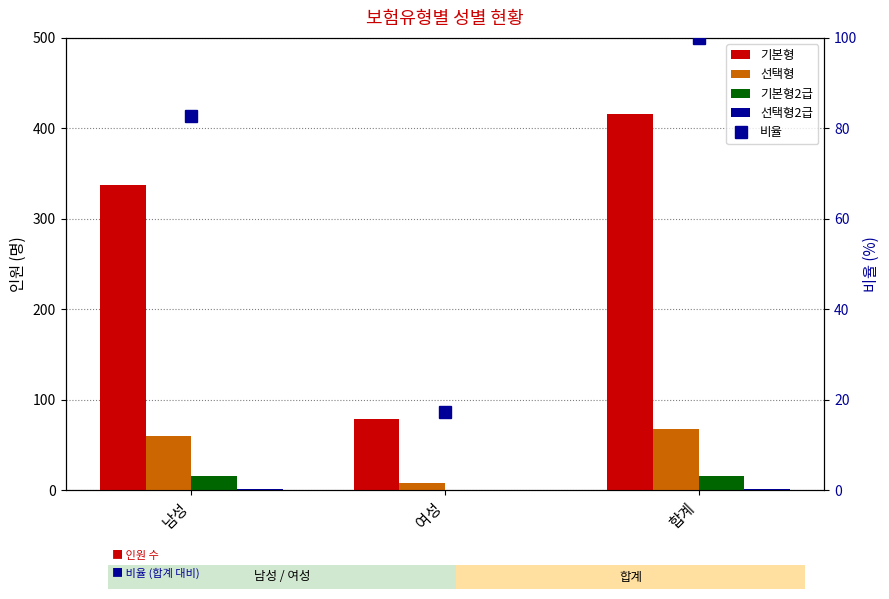

How many 선택형 values are between 8 and 68?

3